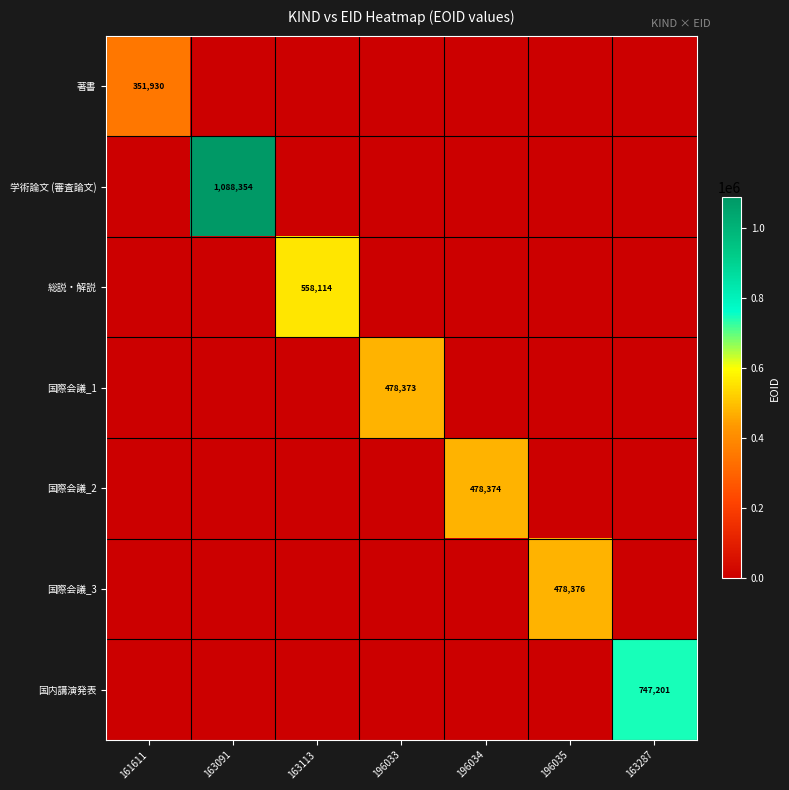

The 著書 series shows 351930 at 161611. True or false?

True